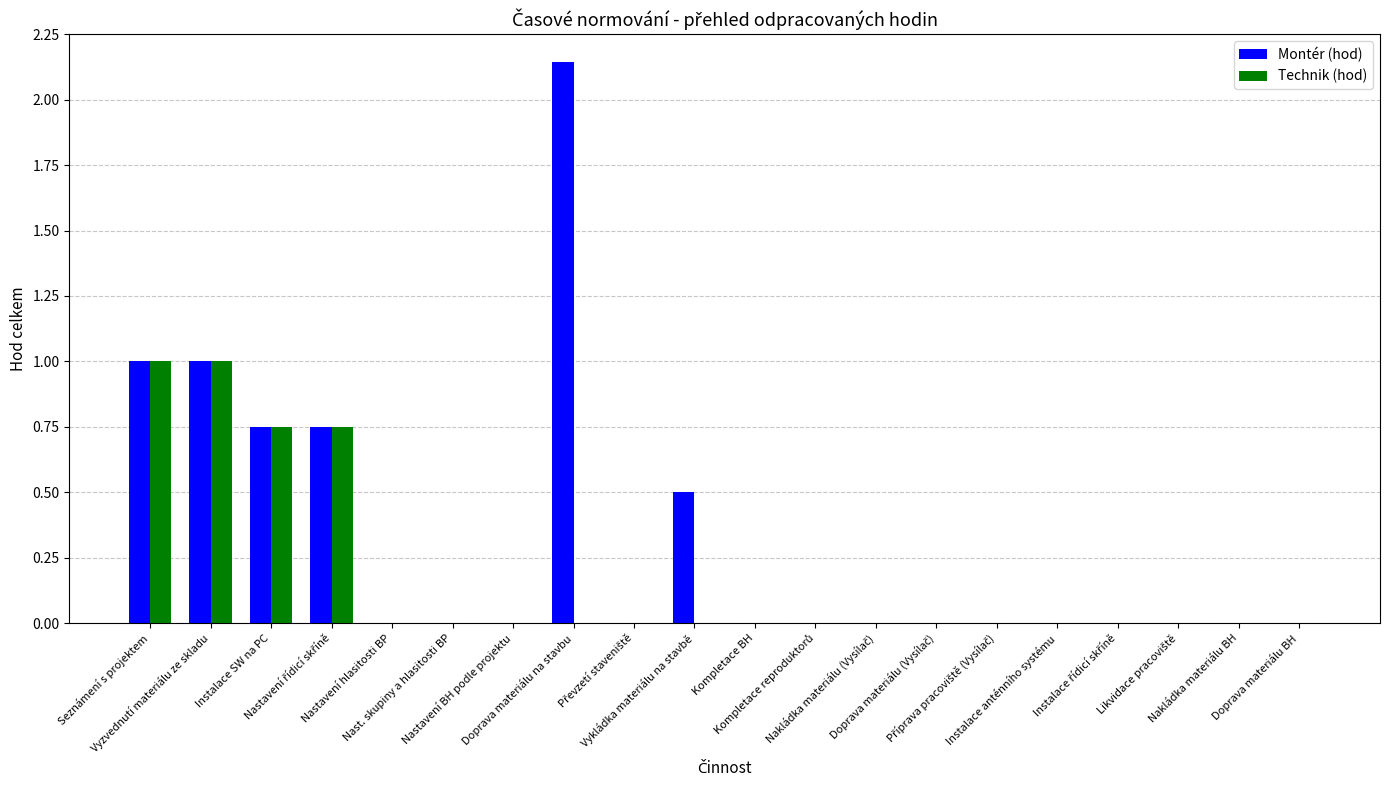

What is the sum of all Montér (hod) values?

6.1